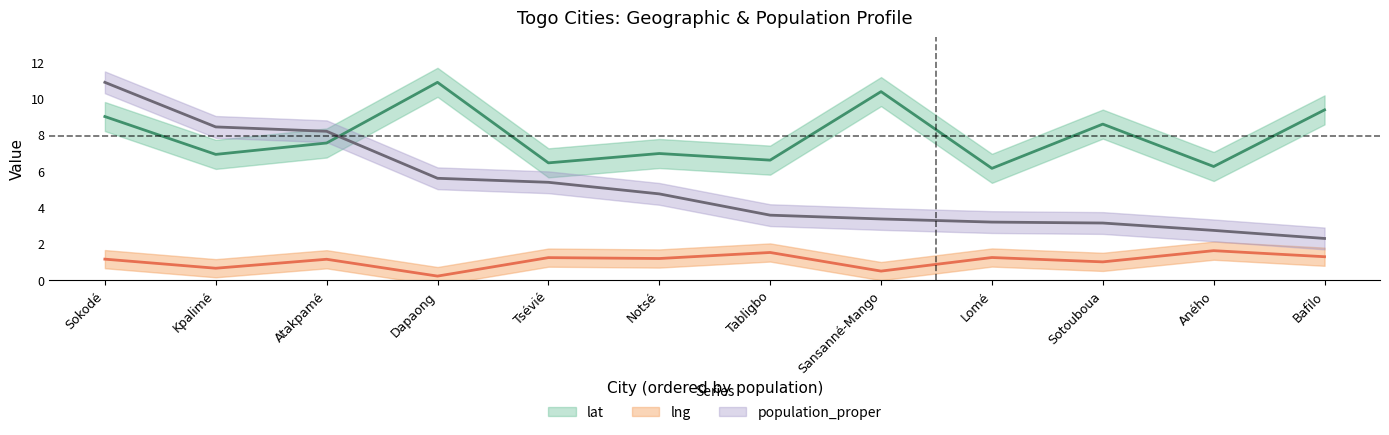

How many lines are shown in the chart?

3